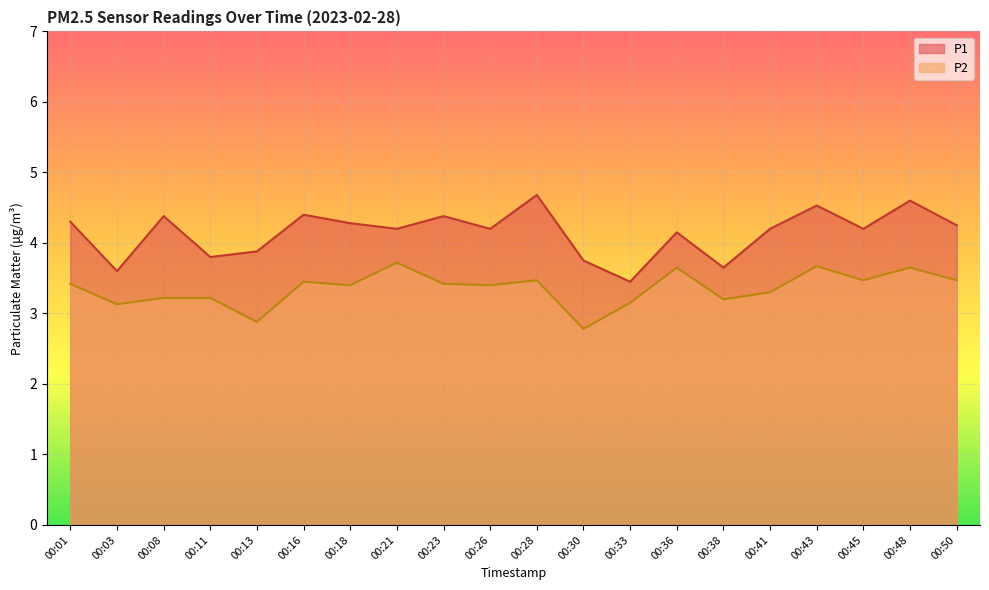

What is the sum of the P1 values at 00:48 and 00:36?

8.8